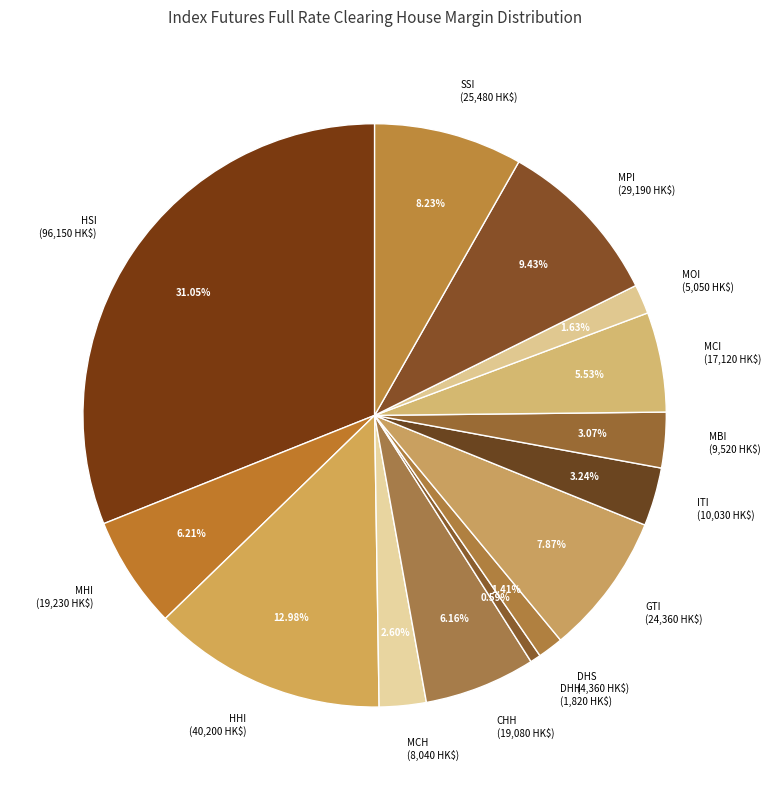

Does MHI account for over 50% of the chart?

No